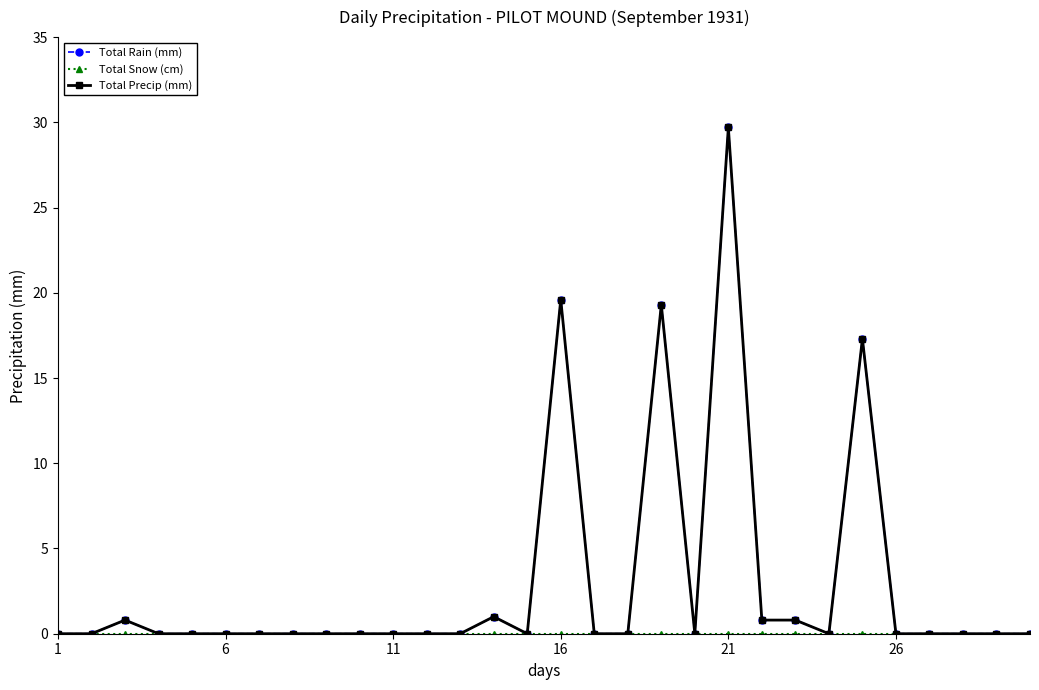

Is this an area chart (filled region under the line)?

No